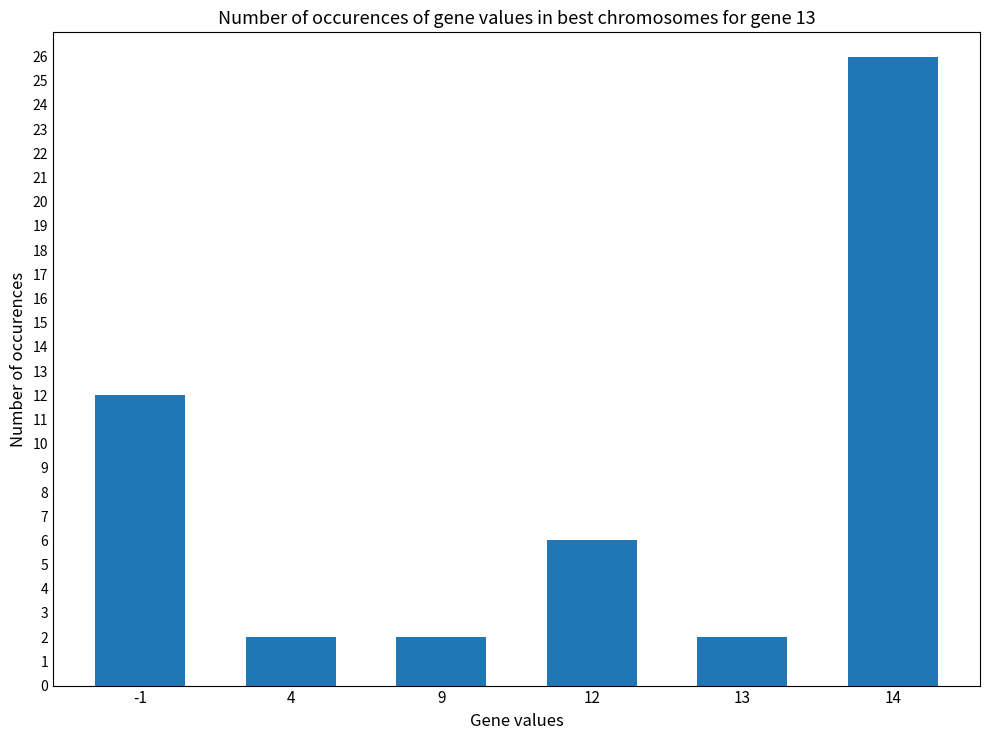

How many series are shown in this chart?

1